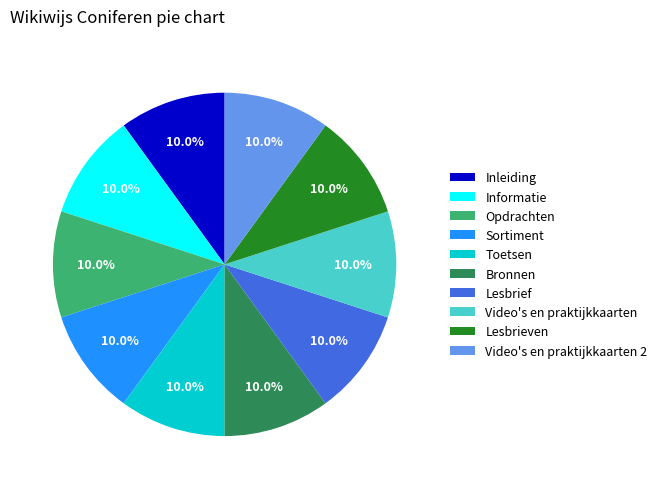

What percentage is the Lesbrief slice, to the nearest percent?

10%